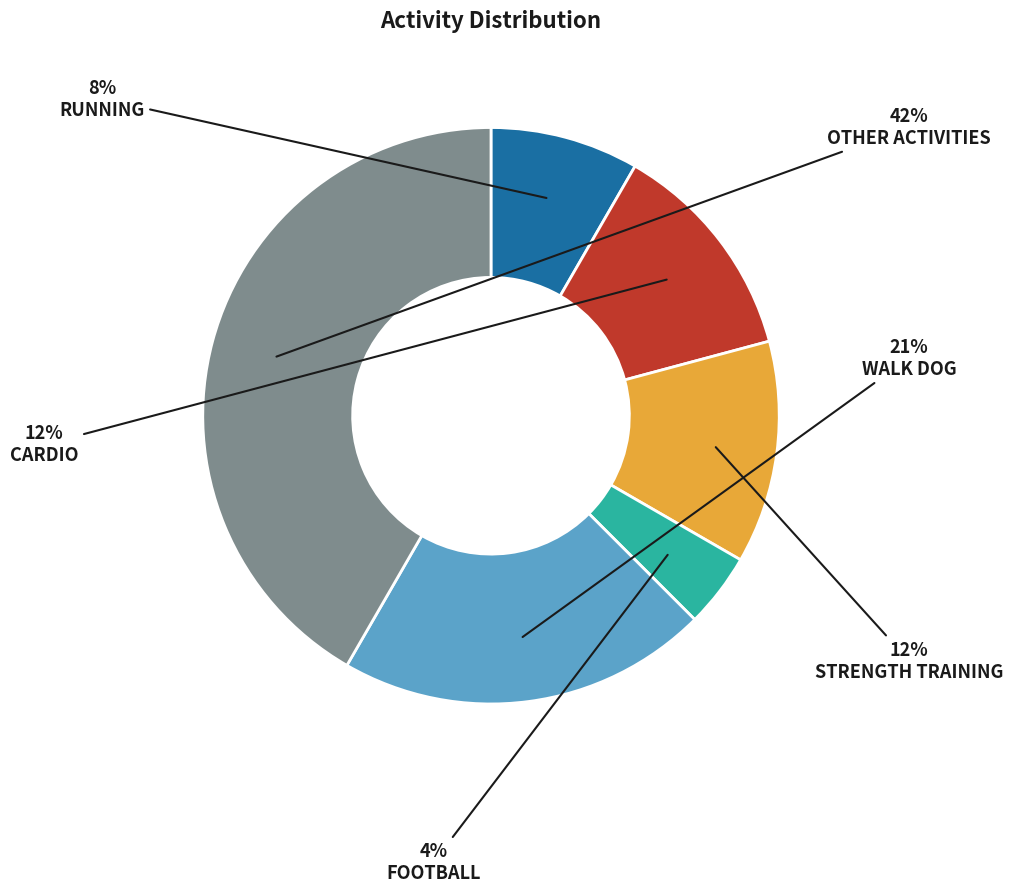

To the nearest percent, what is the average slice percentage?

17%